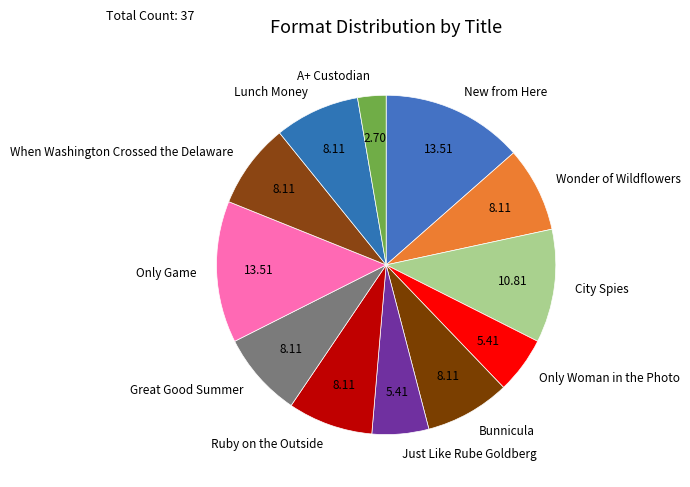

Does When Washington Crossed the Delaware account for over 50% of the chart?

No